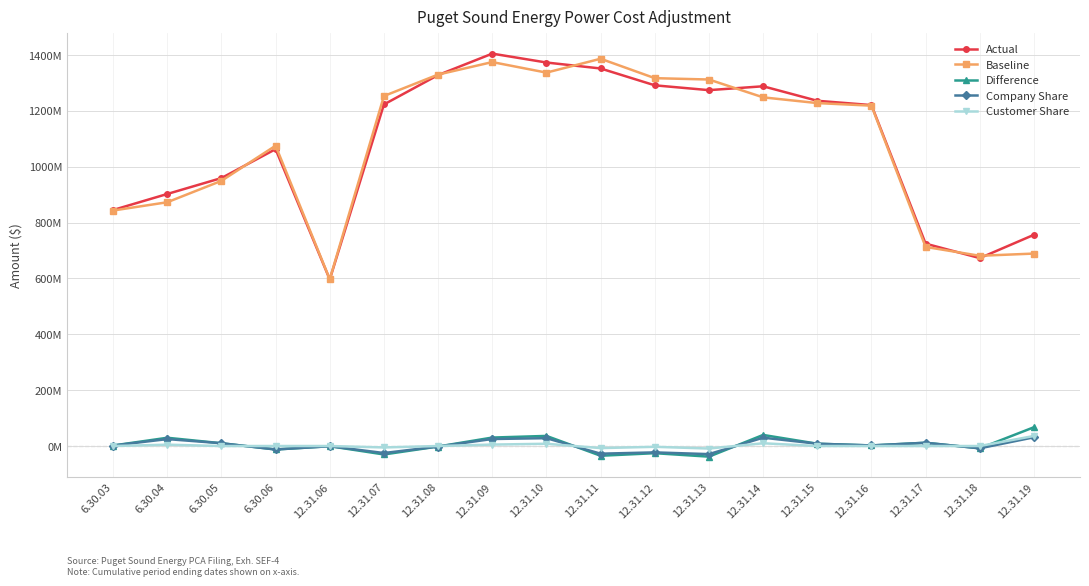

How many values in the Company Share series exceed 2058382?

9